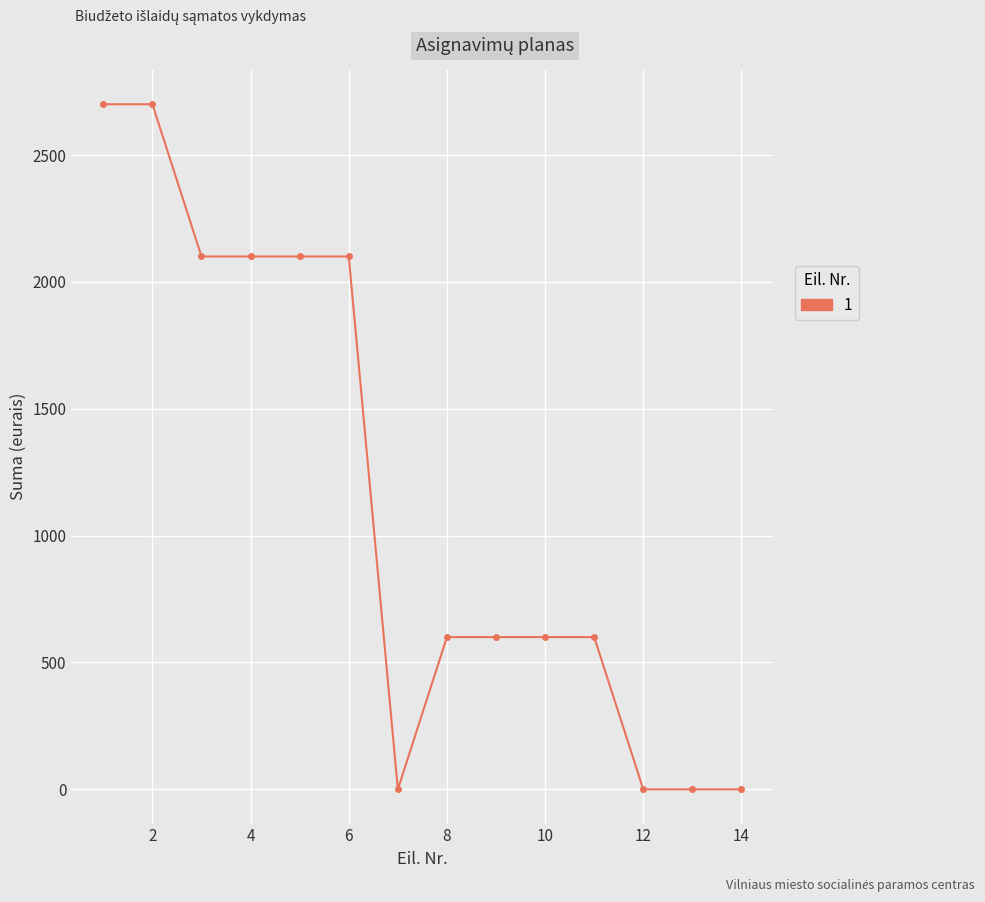

What is the maximum value shown in the chart?

2700